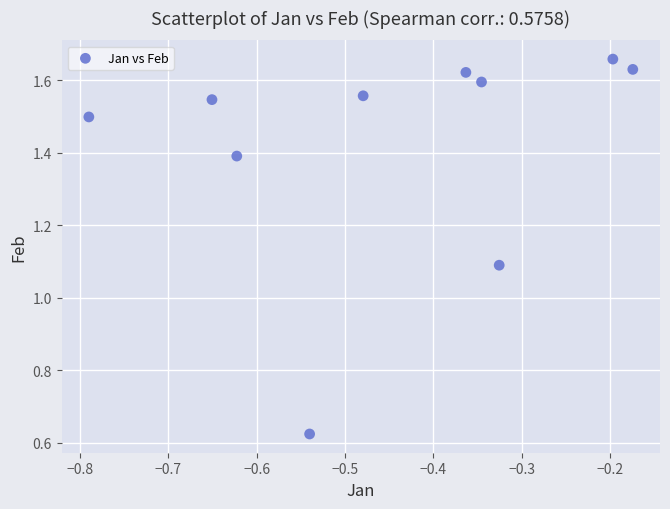

What Y value in the scatter plot is closest to 1?

1.1